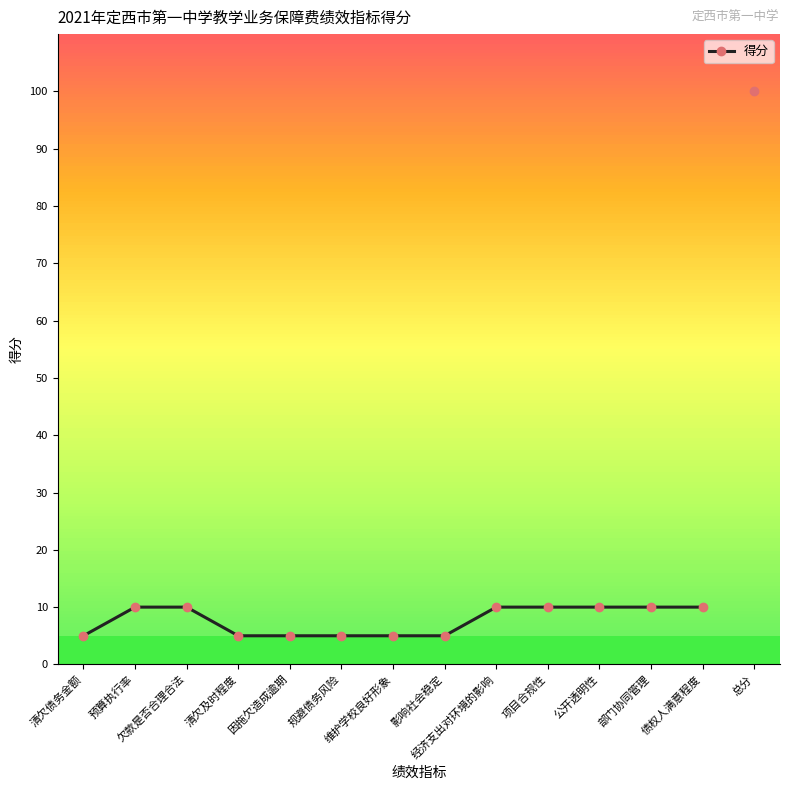

True or false: the data shows 10 at 欠款是否合理合法.

True